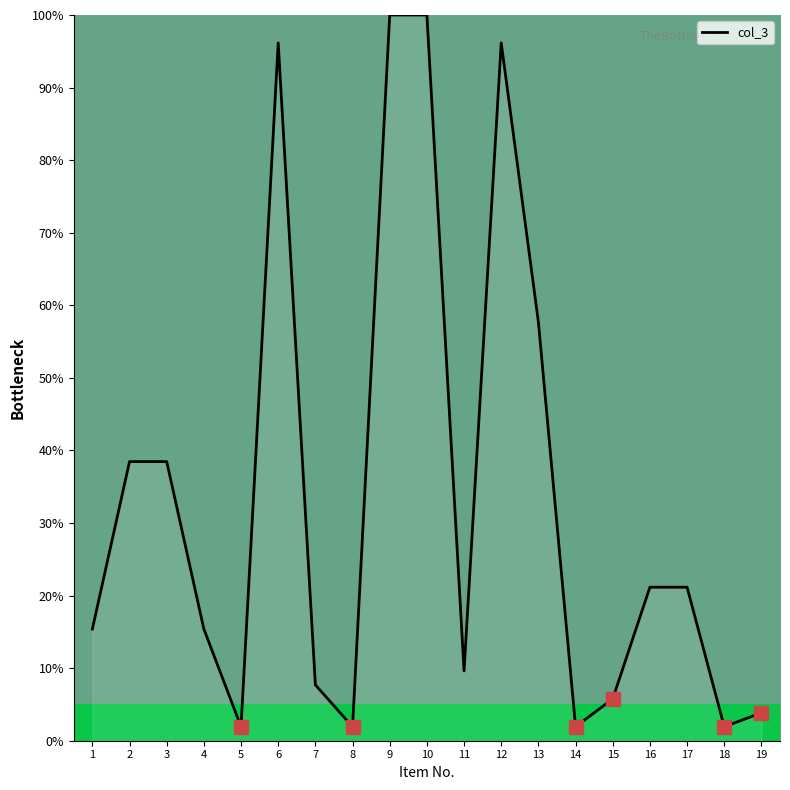

Read the value at 11.

9.6